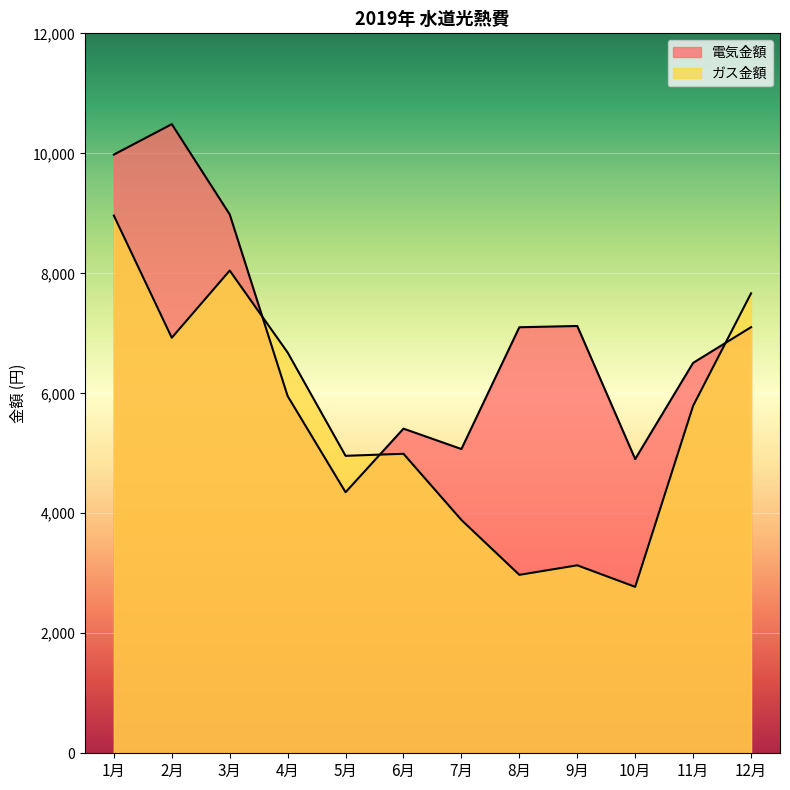

Where does the ガス金額 series first go above 5791?

1月